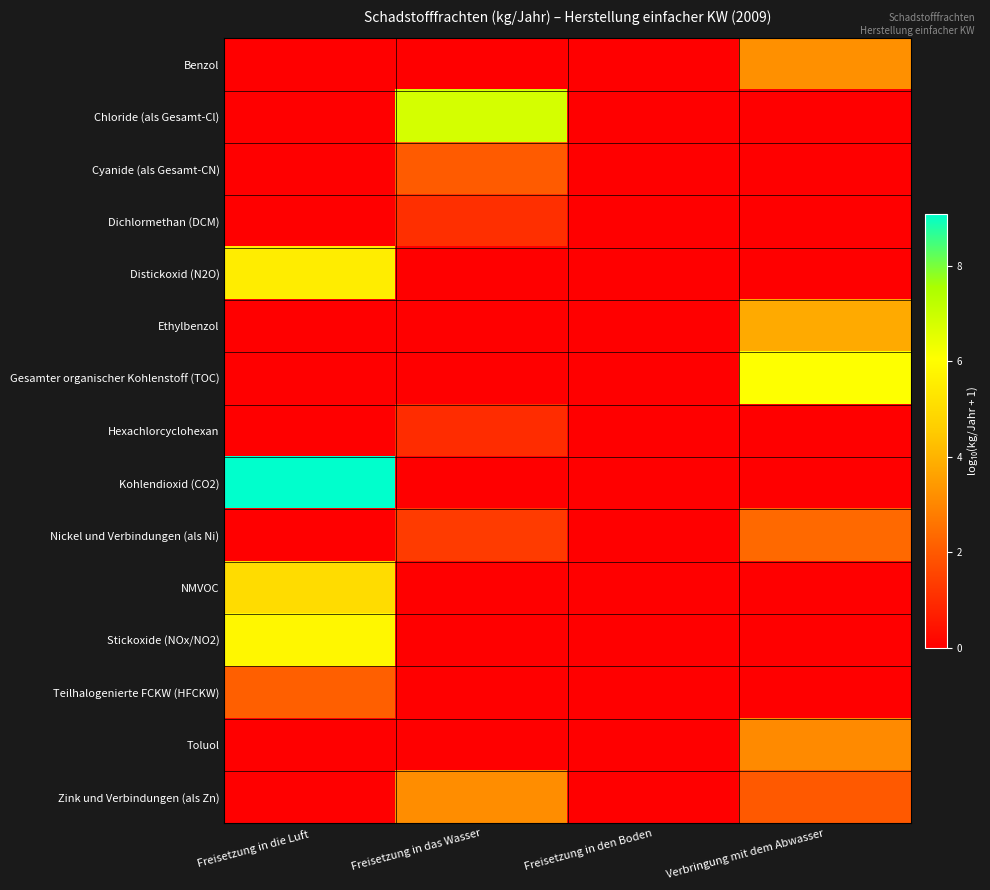

Rank the series at Verbringung mit dem Abwasser from highest to lowest value.

Gesamter organischer Kohlenstoff (TOC), Ethylbenzol, Benzol, Toluol, Nickel und Verbindungen (als Ni), Zink und Verbindungen (als Zn), Chloride (als Gesamt-Cl), Cyanide (als Gesamt-CN), Dichlormethan (DCM), Distickoxid (N2O), Hexachlorcyclohexan, Kohlendioxid (CO2), NMVOC, Stickoxide (NOx/NO2), Teilhalogenierte FCKW (HFCKW)